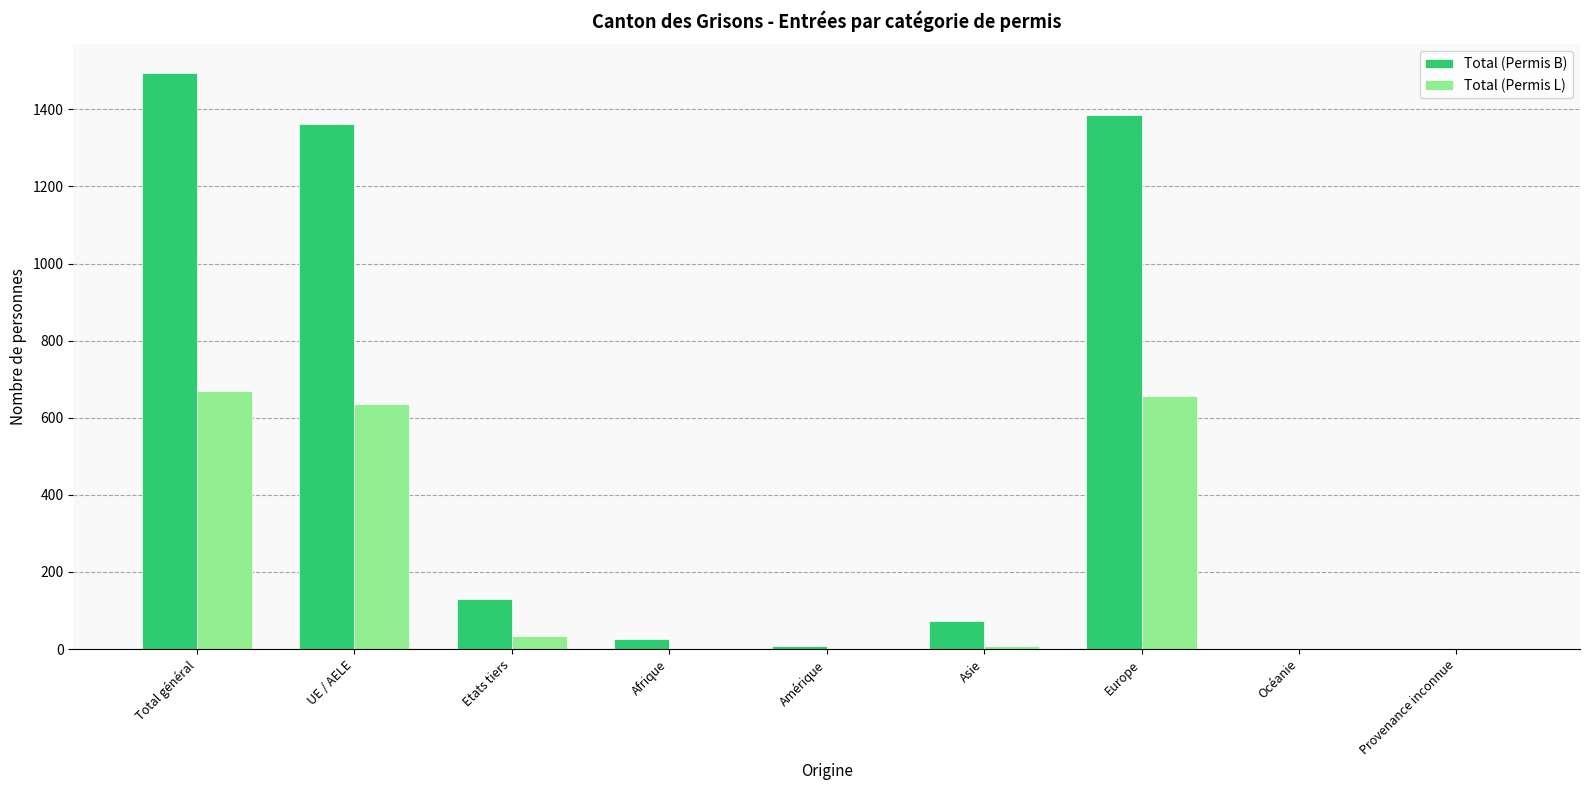

Count the number of categories in the chart.

9